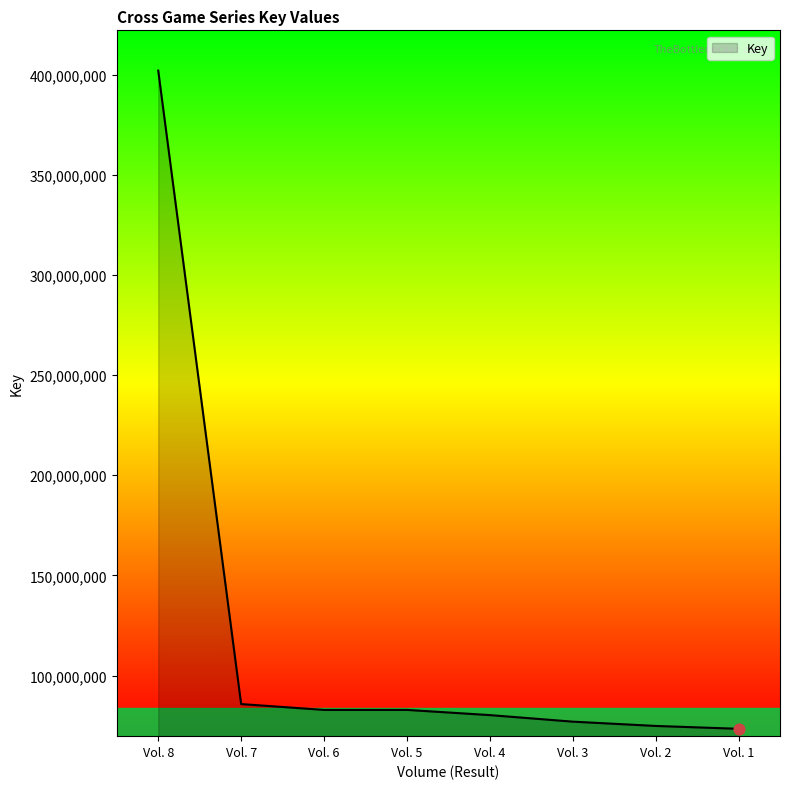

What is the change in value from Vol. 7 to Vol. 3?

-8778941